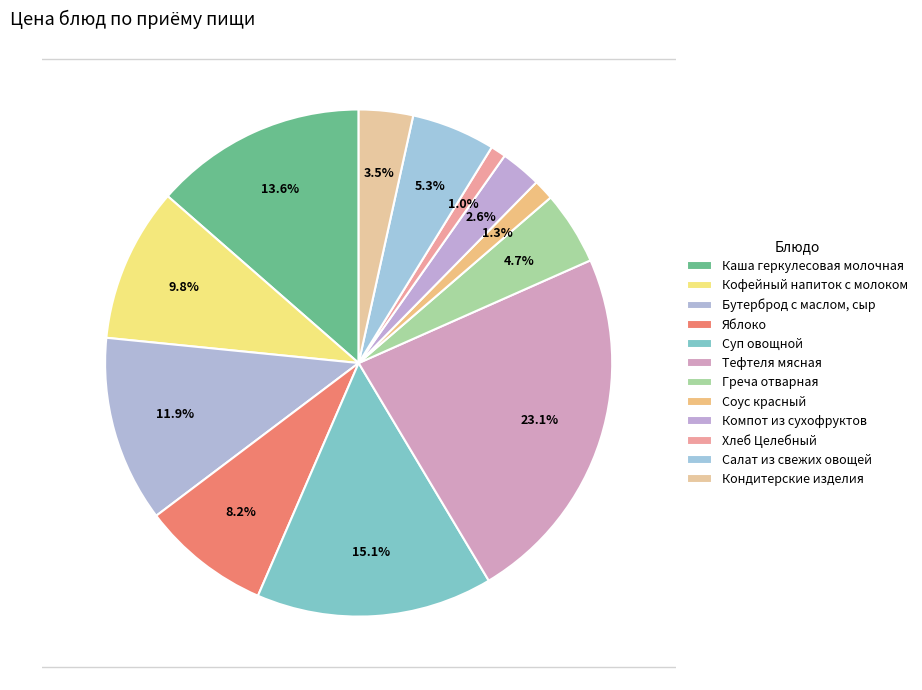

Which has a higher value, Салат из свежих овощей or Кофейный напиток с молоком?

Кофейный напиток с молоком